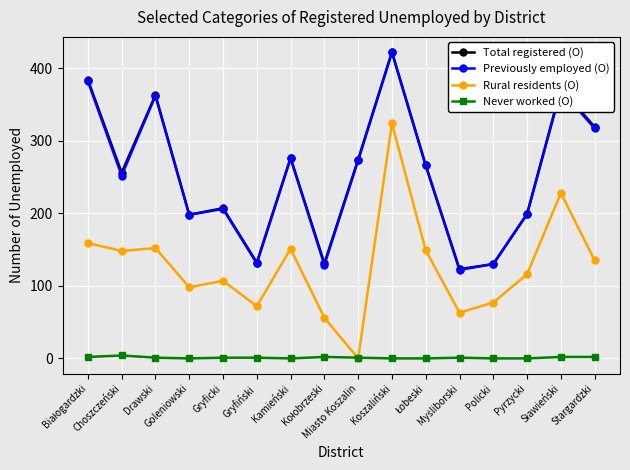

What is the lowest value of the Total registered (O) series?

123